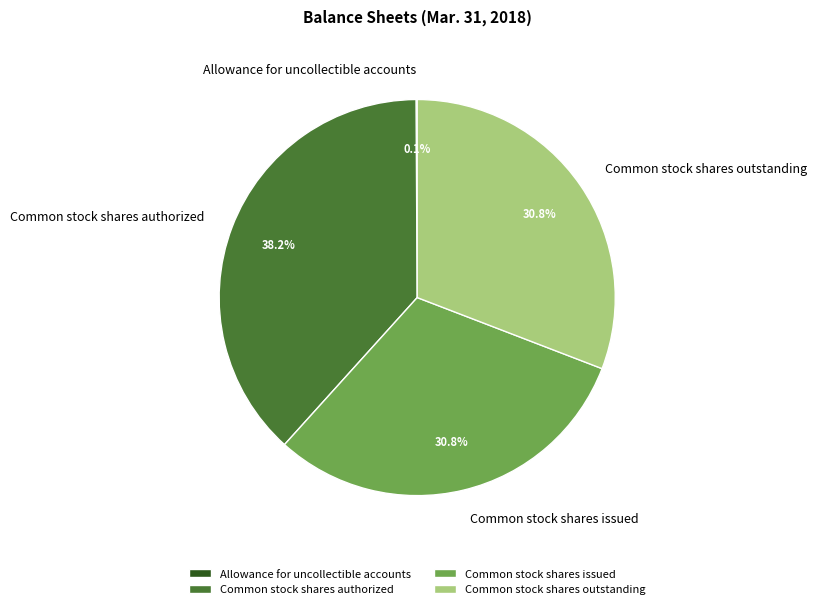

Combined, what portion of the pie is Common stock shares issued and Common stock shares authorized?

69.1%